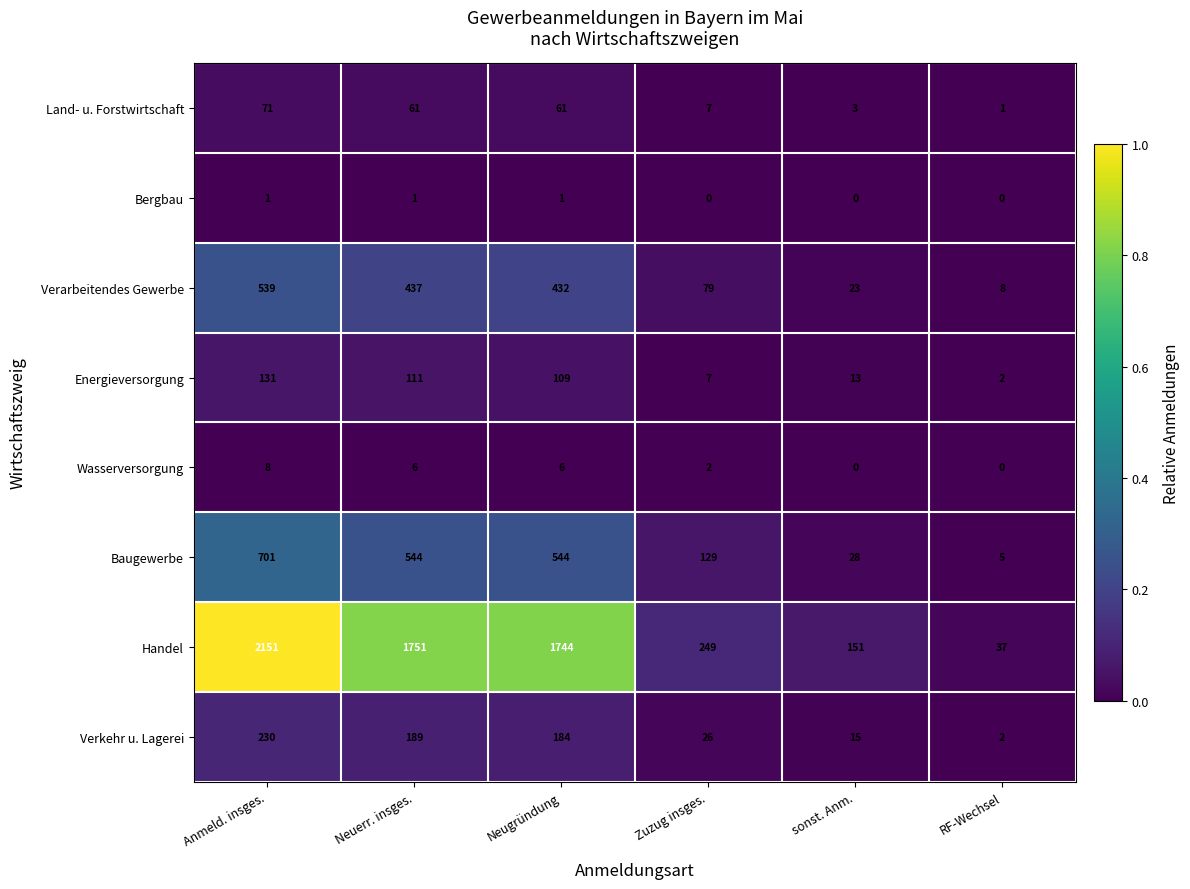

What is the spread (max minus min) of values at Neugründung?

1743